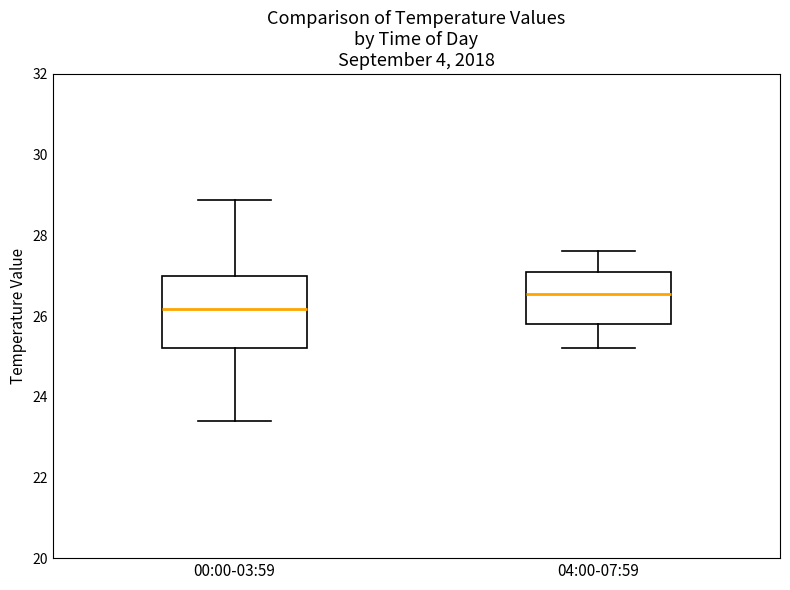

Which box's median line is the lowest?

00:00-03:59